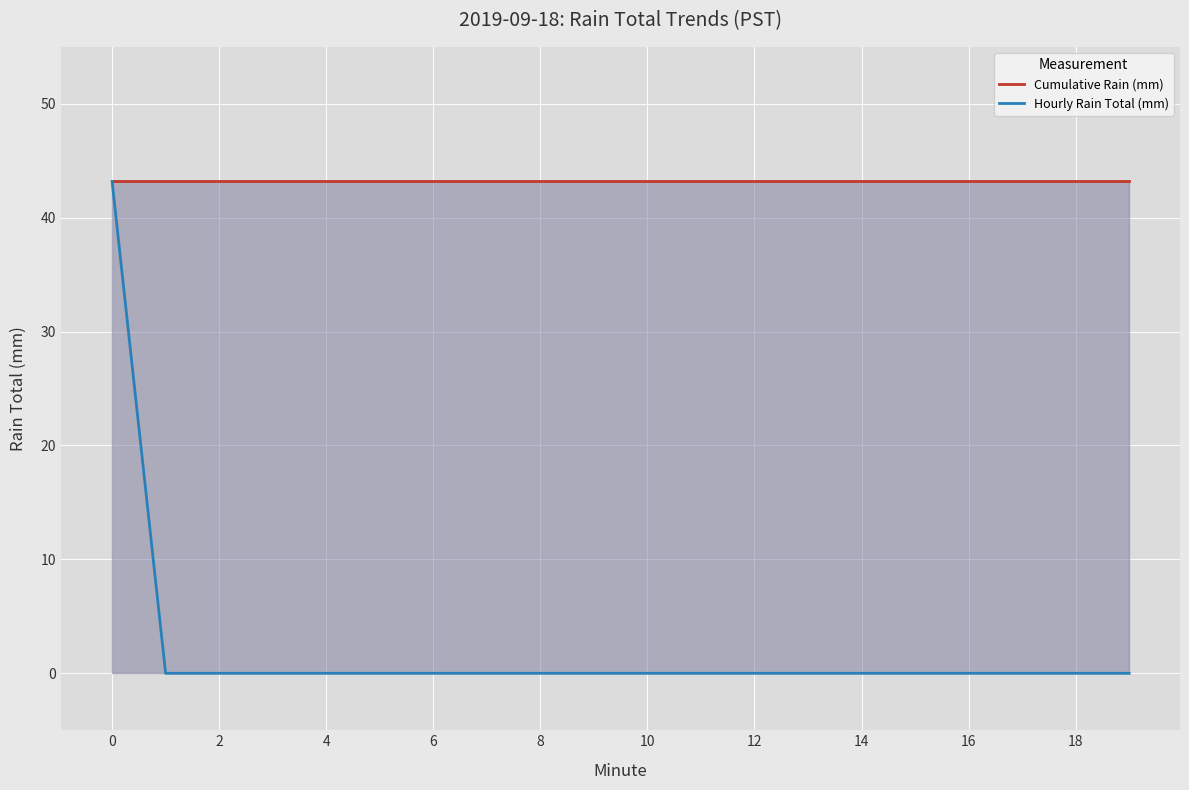

At which label is Hourly Rain Total (mm) closest to 21?

2